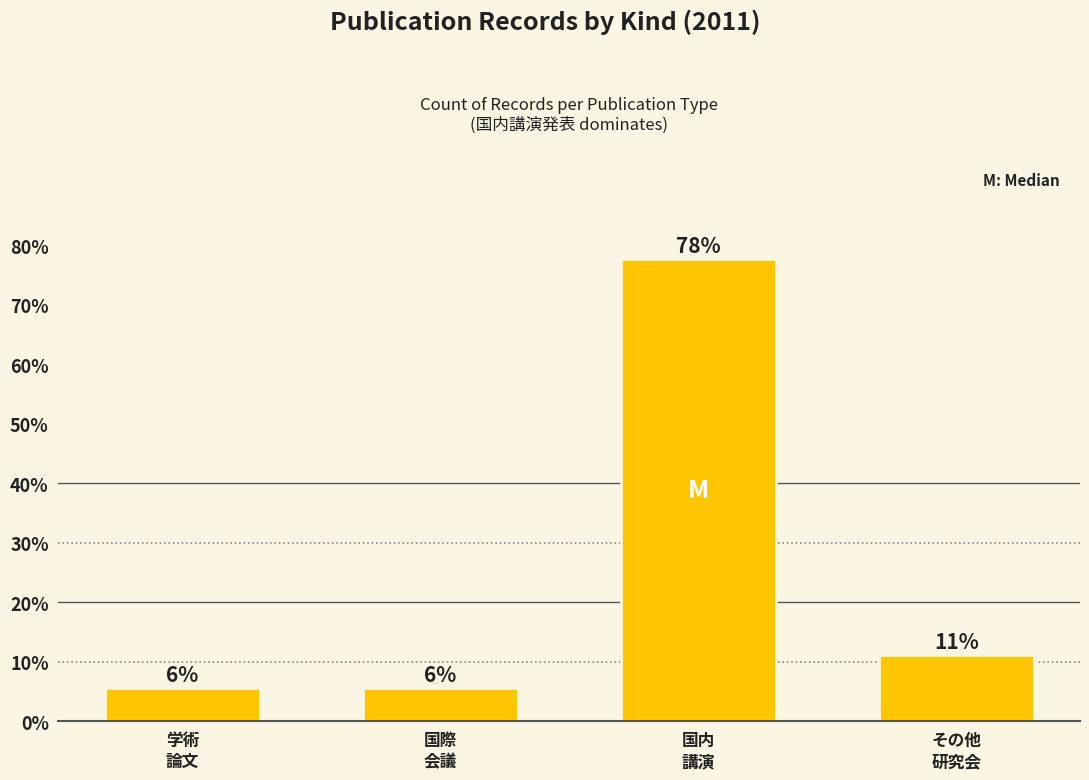

How many bars are there in total?

4